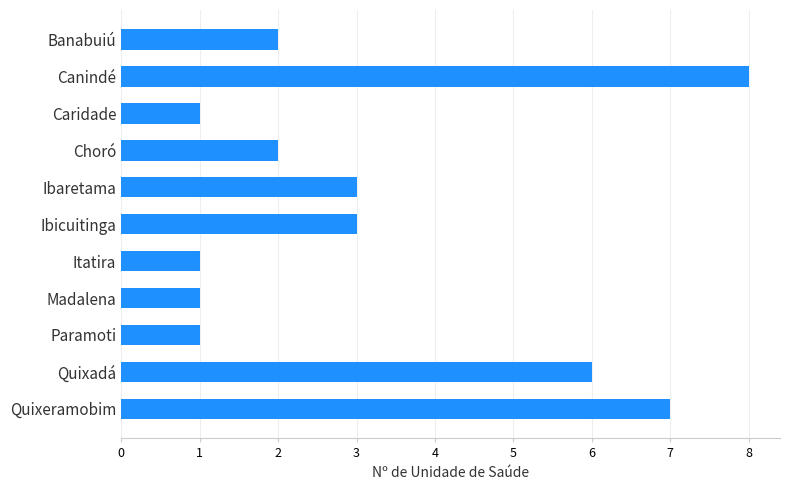

Reading bottom to top, what are all the values shown in this chart?

Quixeramobim=7	Quixadá=6	Paramoti=1	Madalena=1	Itatira=1	Ibicuitinga=3	Ibaretama=3	Choró=2	Caridade=1	Canindé=8	Banabuiú=2